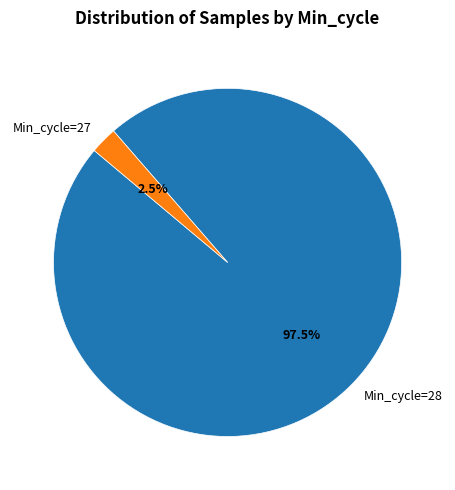

What is the total percentage of Min_cycle=27 and Min_cycle=28?

100.0%